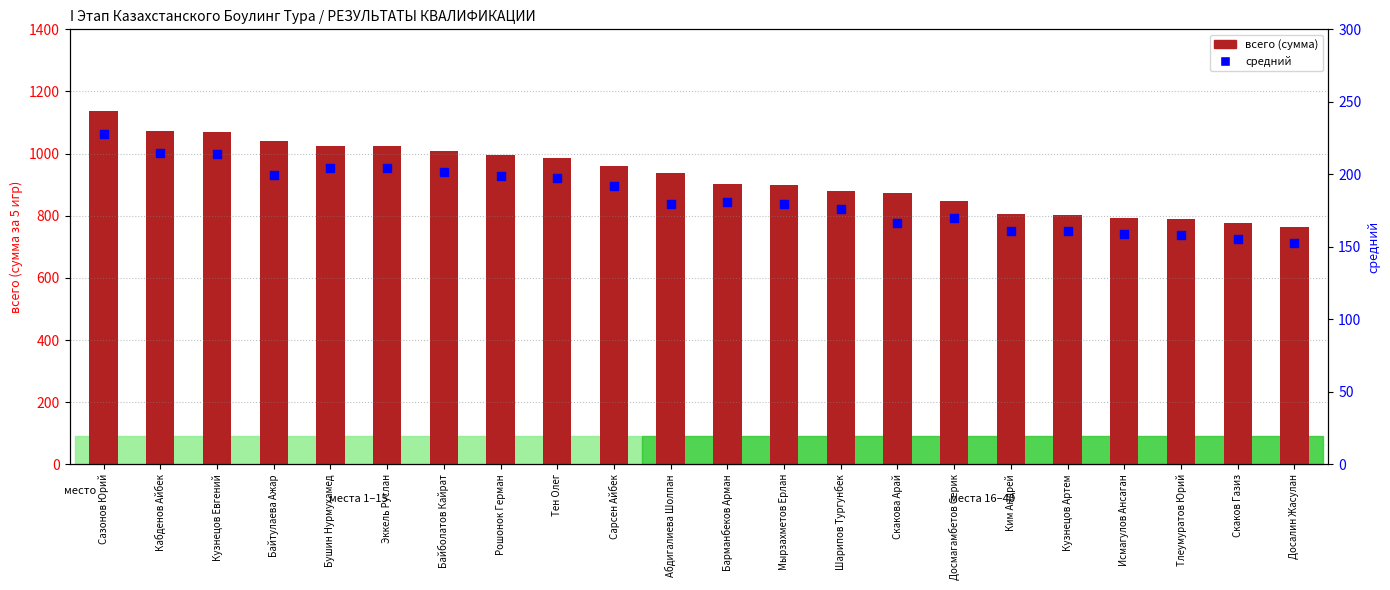

Which series contains the lowest Y value?

средний